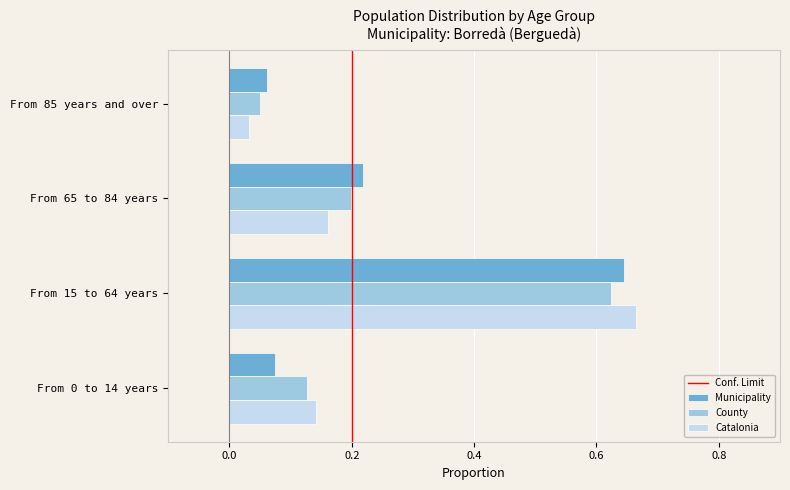

Which category has the highest value across all series?

From 15 to 64 years